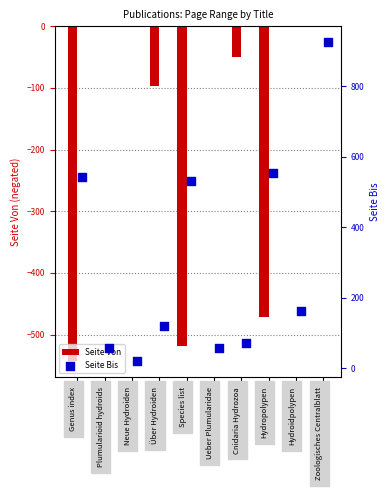

At how many categories does at least one series exceed 132?

5